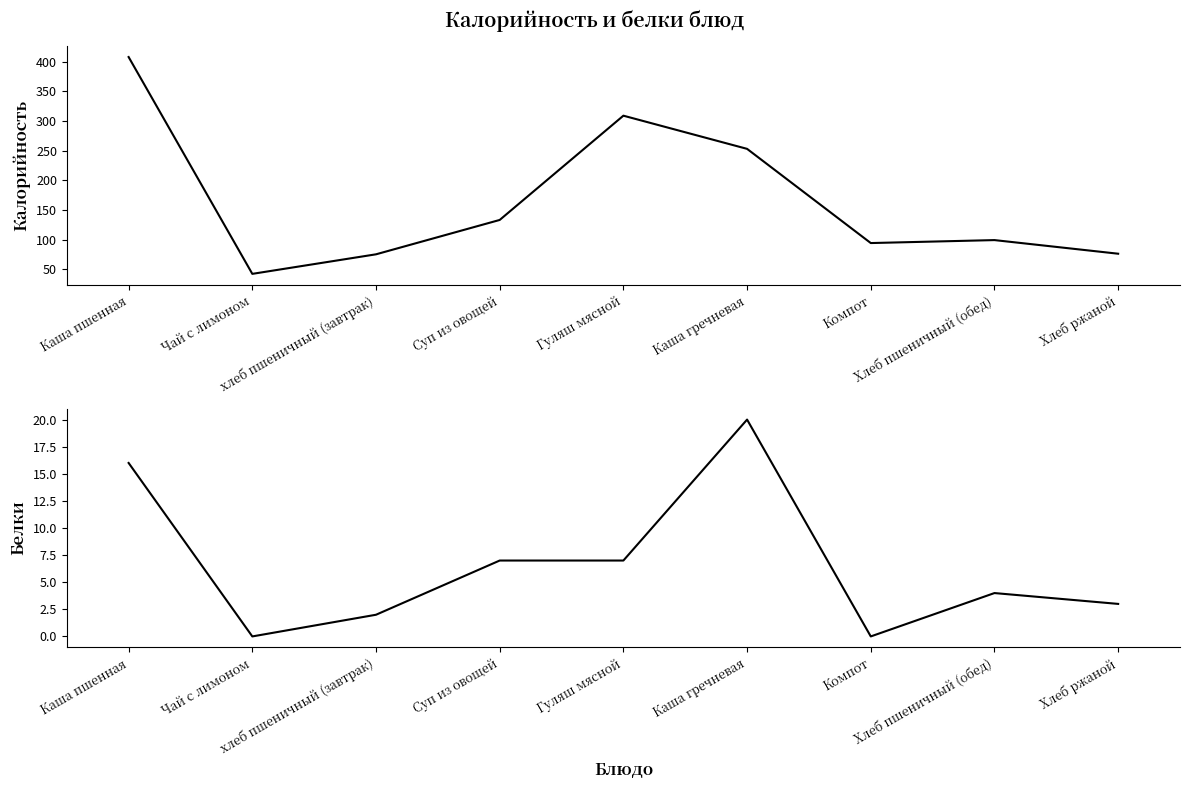

Does the chart display data point markers on the line(s)?

No